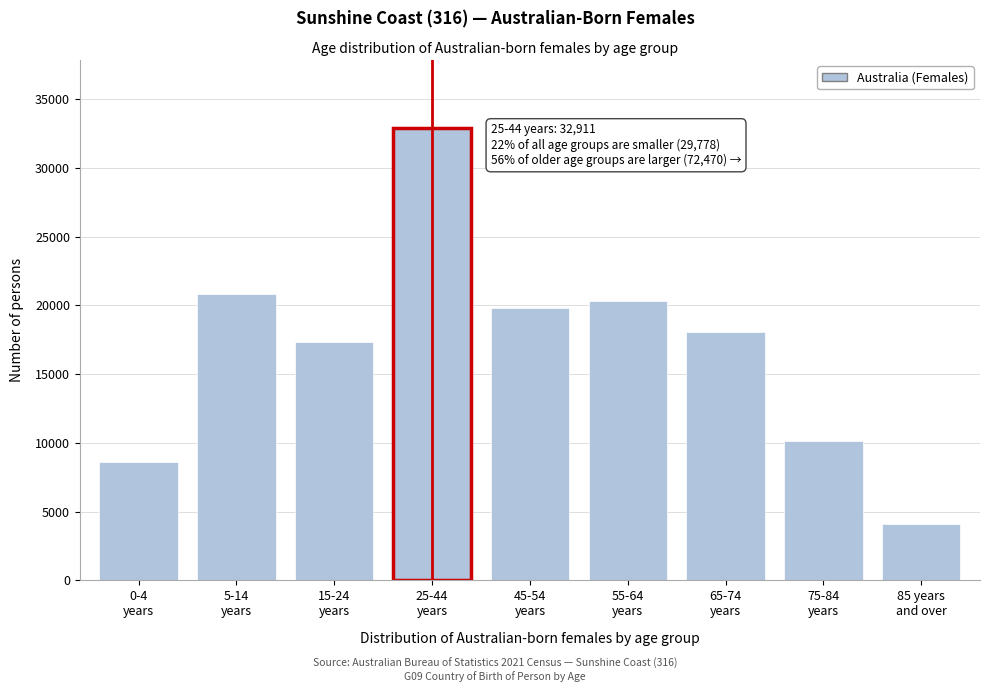

Reading right to left, transcribe all the data shown in this chart.

4118	10150	18099	20326	19777	32911	17353	20805	8620